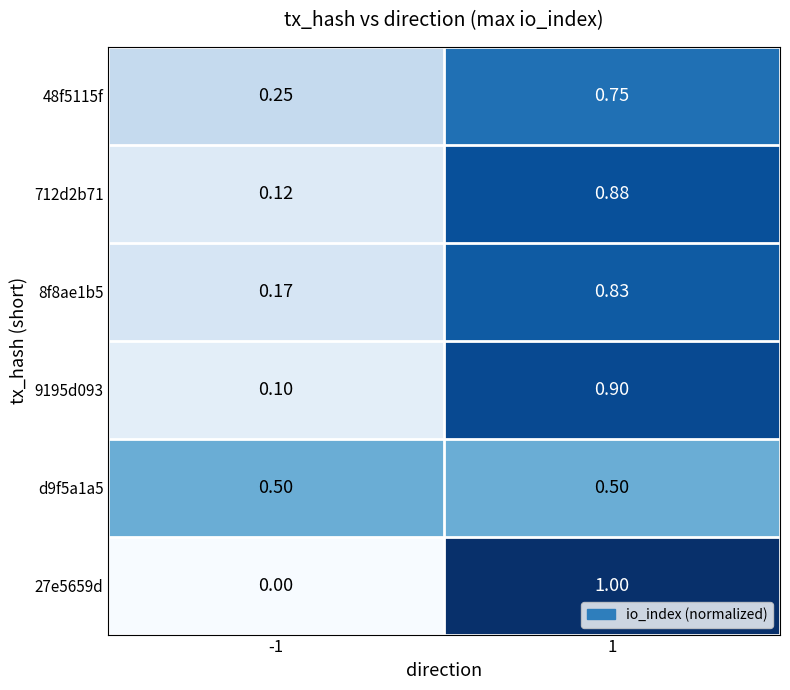

Is the value of 8f8ae1b5 at 1 greater than the value of 9195d093 at -1?

Yes